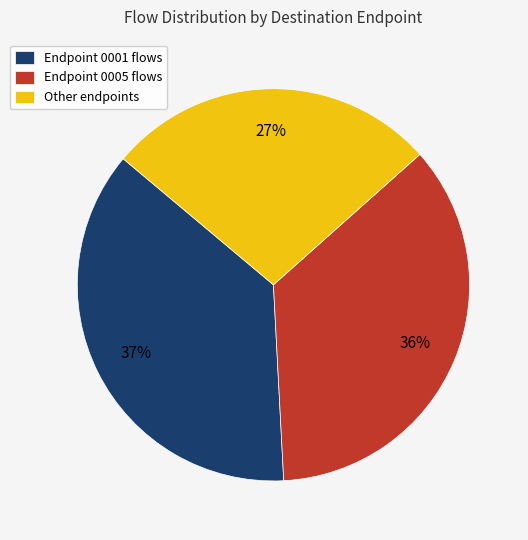

Do Endpoint 0005 flows and Other endpoints together represent more than half of the pie?

Yes